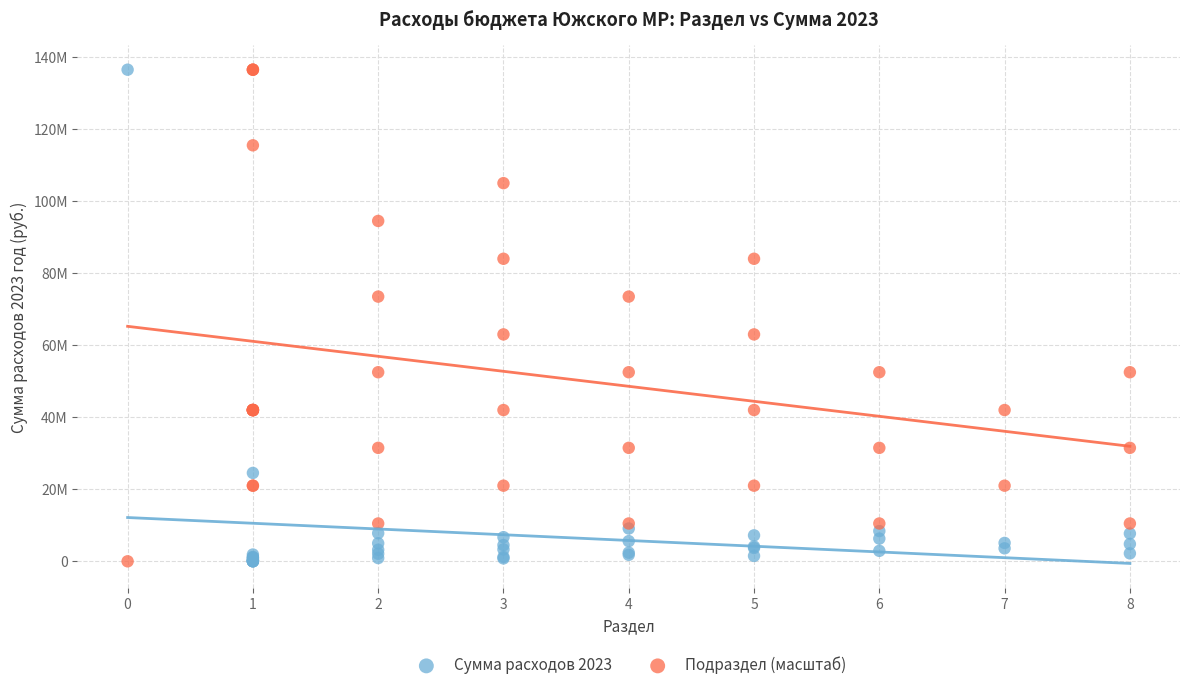

What are all the series names shown in the legend?

Сумма расходов 2023, Подраздел (масштаб)